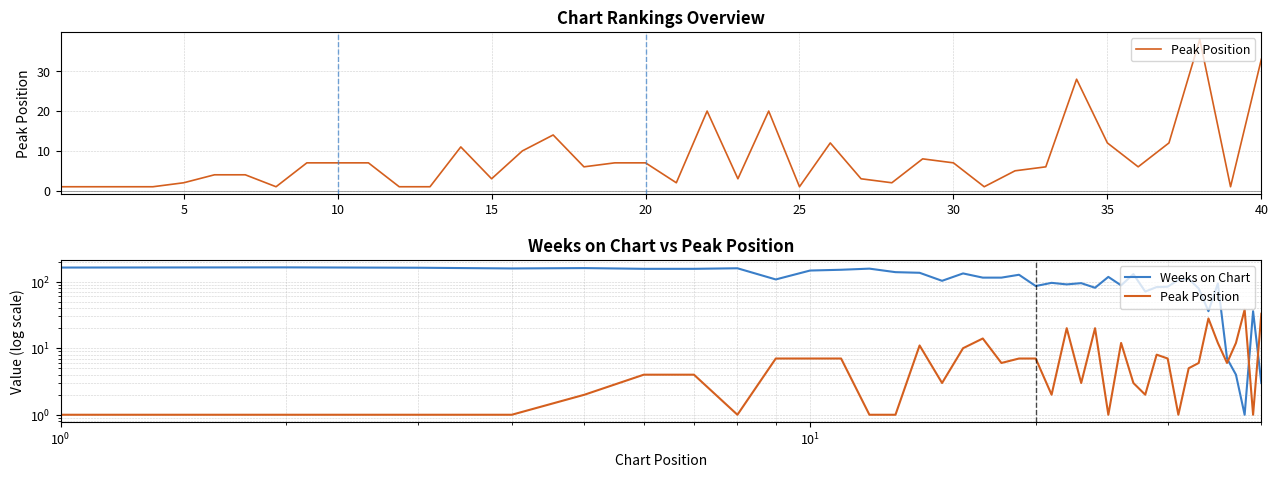

How many times do Weeks on Chart and Peak Position cross each other?

3